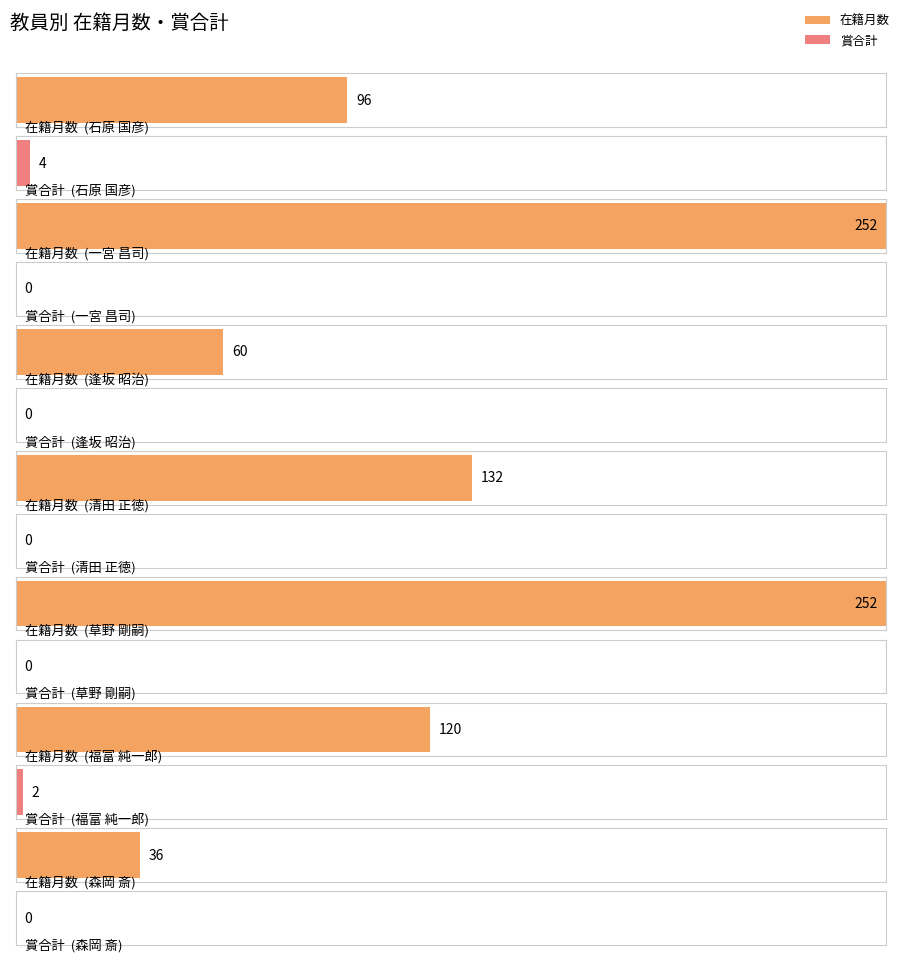

Reading left to right, what are all the values shown in this chart?

在籍月数: 石原 国彦=96	一宮 昌司=252	逢坂 昭治=60	清田 正徳=132	草野 剛嗣=252	福富 純一郎=120	森岡 斎=36
賞合計: 石原 国彦=4	一宮 昌司=0	逢坂 昭治=0	清田 正徳=0	草野 剛嗣=0	福富 純一郎=2	森岡 斎=0